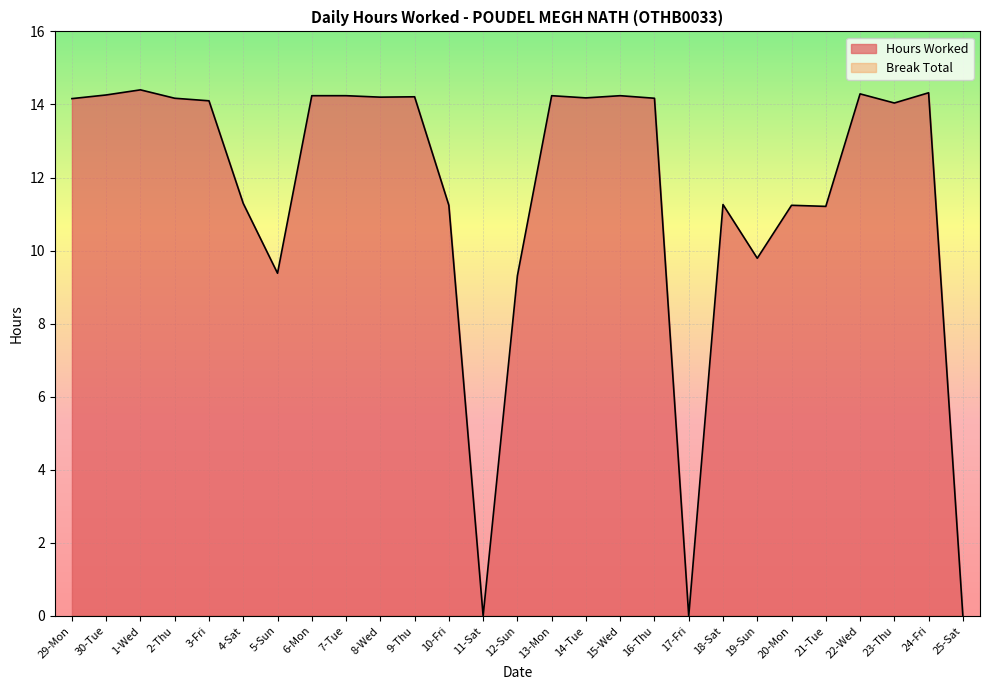

Between 21-Tue and 19-Sun, which is larger?

21-Tue